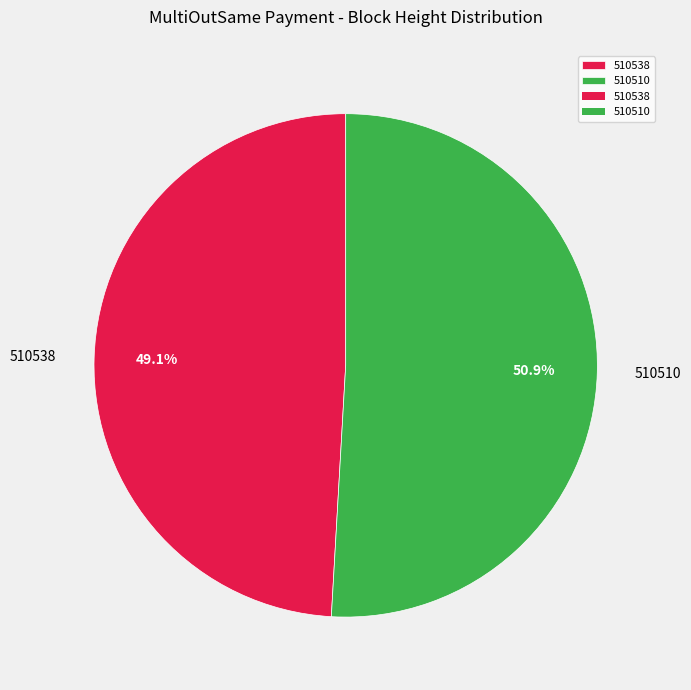

The 510510 slice represents 39% of the pie. True or false?

False